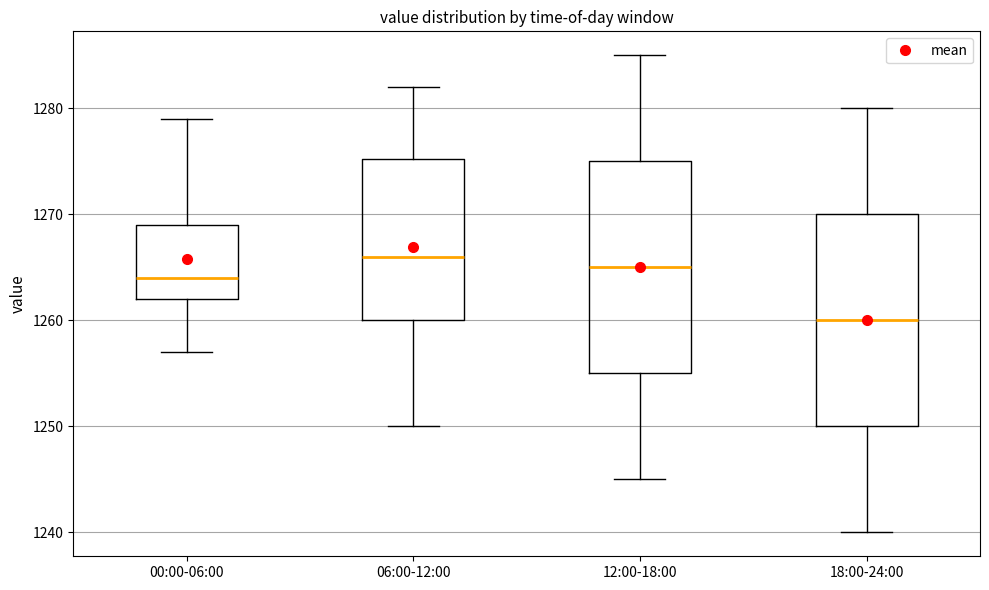

Which box has the highest median line?

06:00-12:00